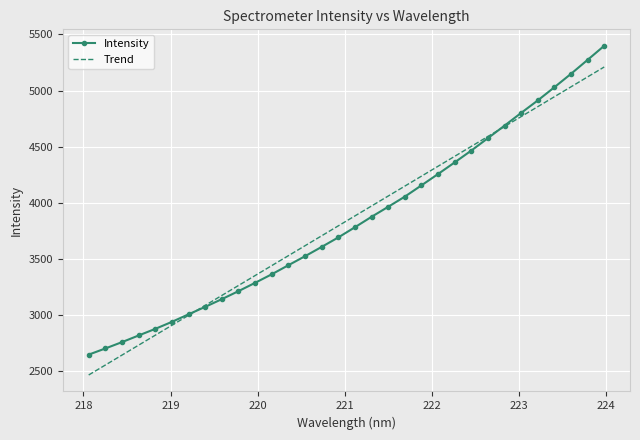

Which series has the widest spread of values?

Intensity